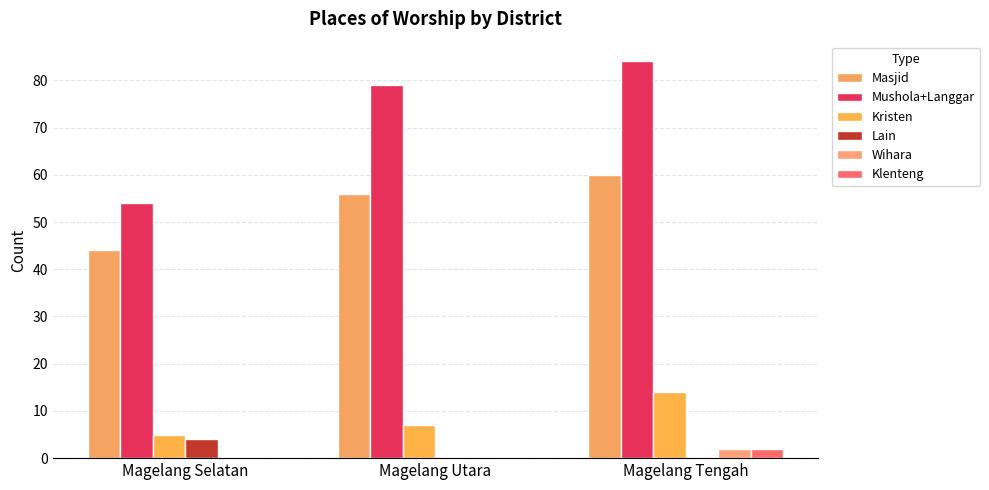

What is the value of the Masjid bar at the 1st from the left?

44